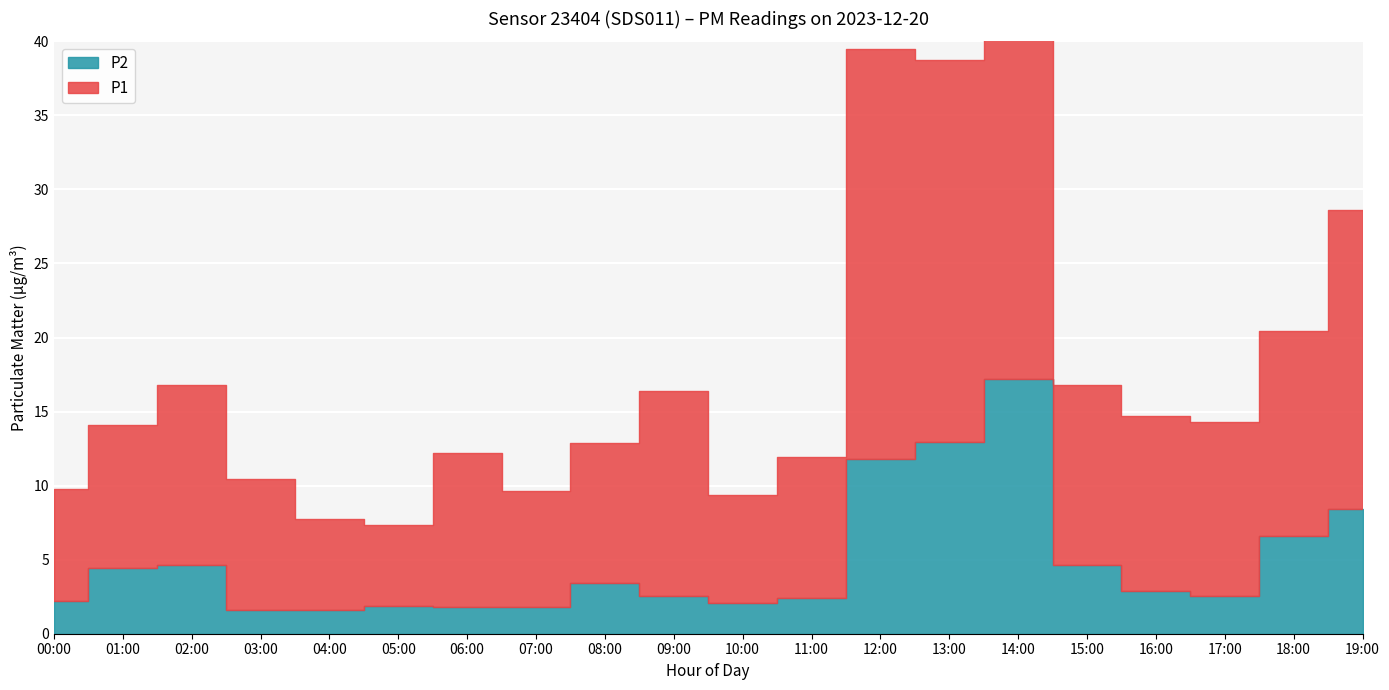

How many series are shown in this chart?

2